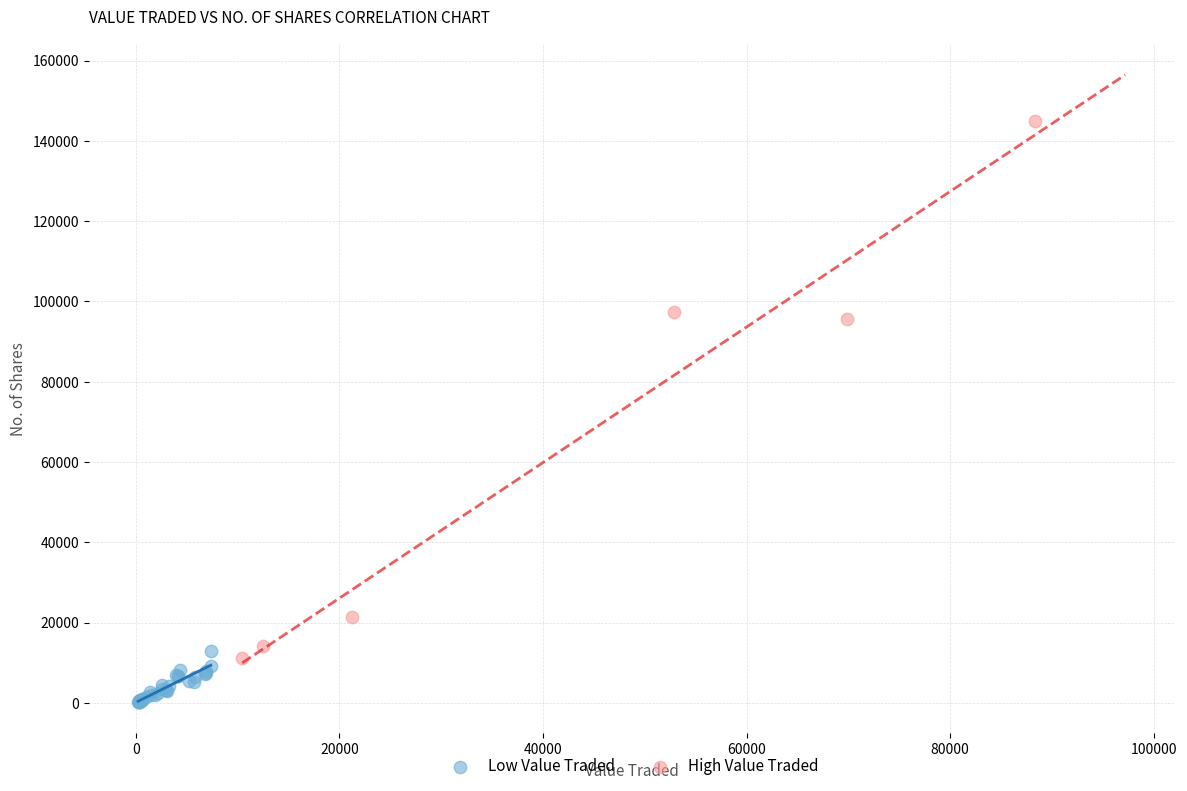

Which series contains the lowest Y value?

Low Value Traded